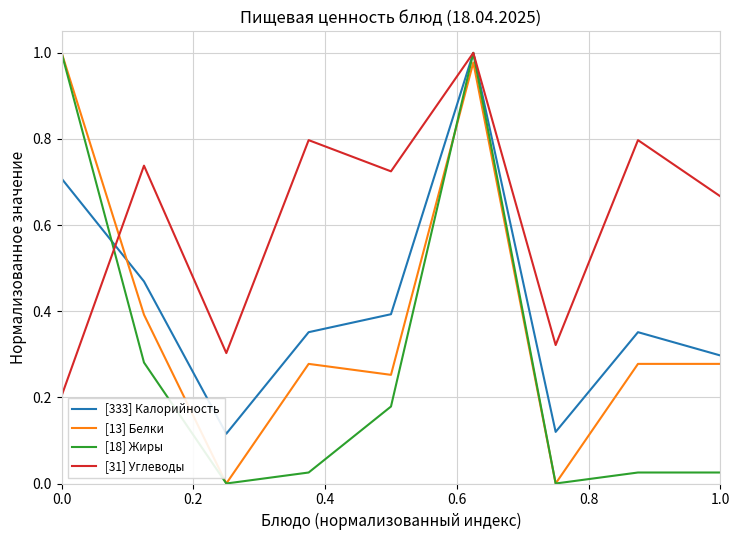

True or false: [31] Углеводы and [13] Белки cross at least once.

True